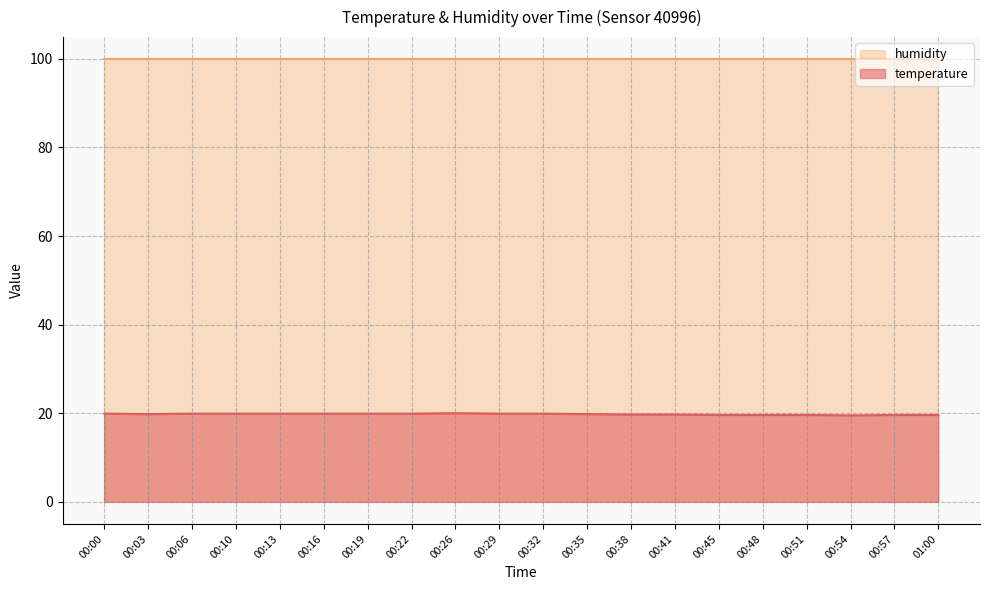

What is the sum of all values?

395.6